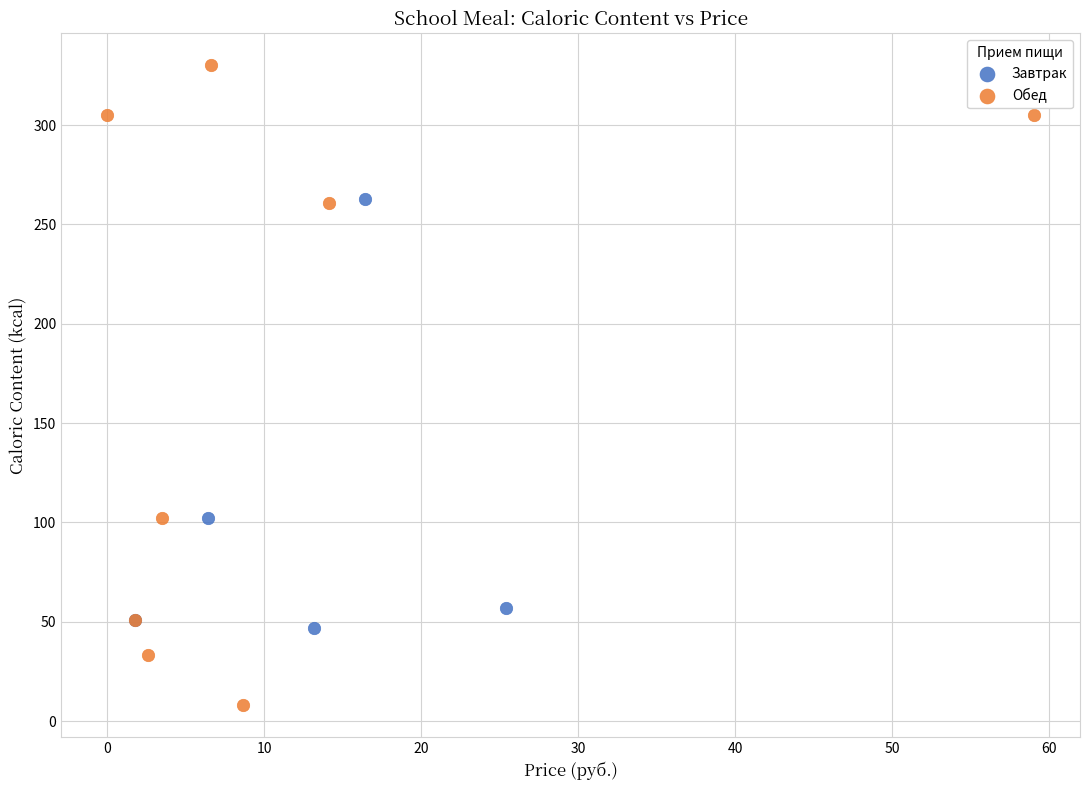

Which series has the largest Y range (max minus min)?

Обед